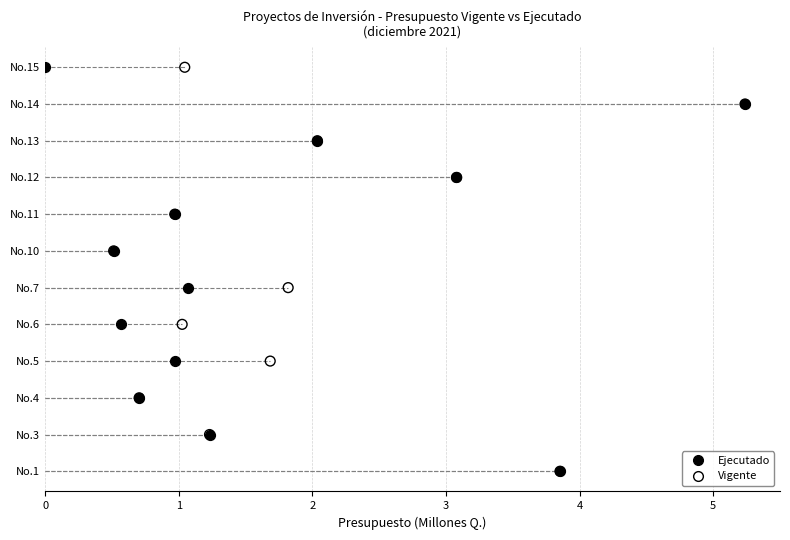

What are all the series names shown in the legend?

Ejecutado, Vigente